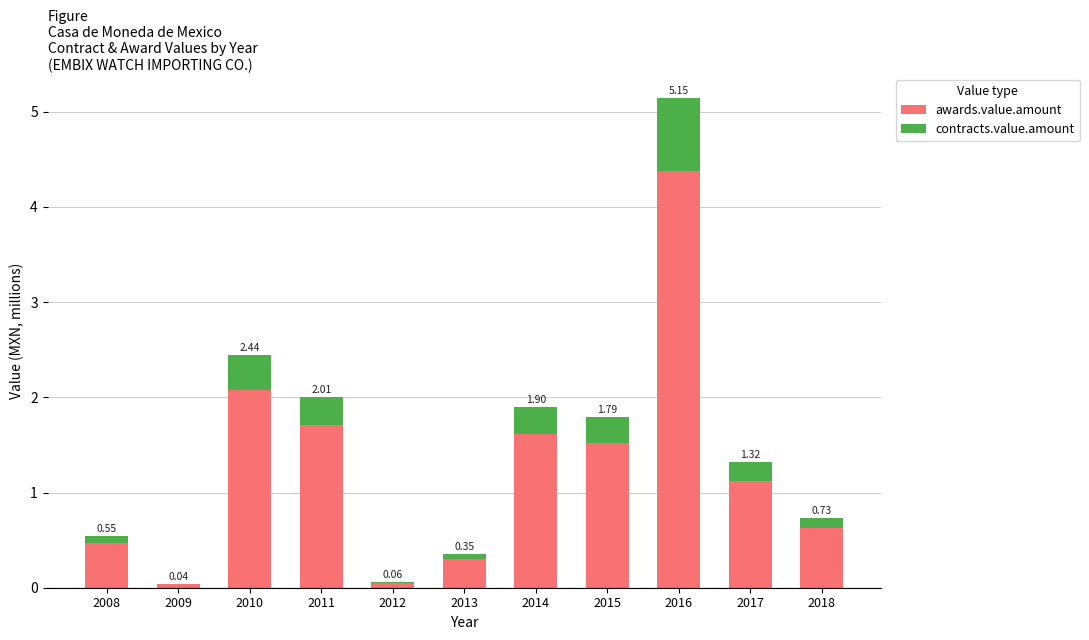

True or false: awards.value.amount has a value of 0.1 at 2013.

False